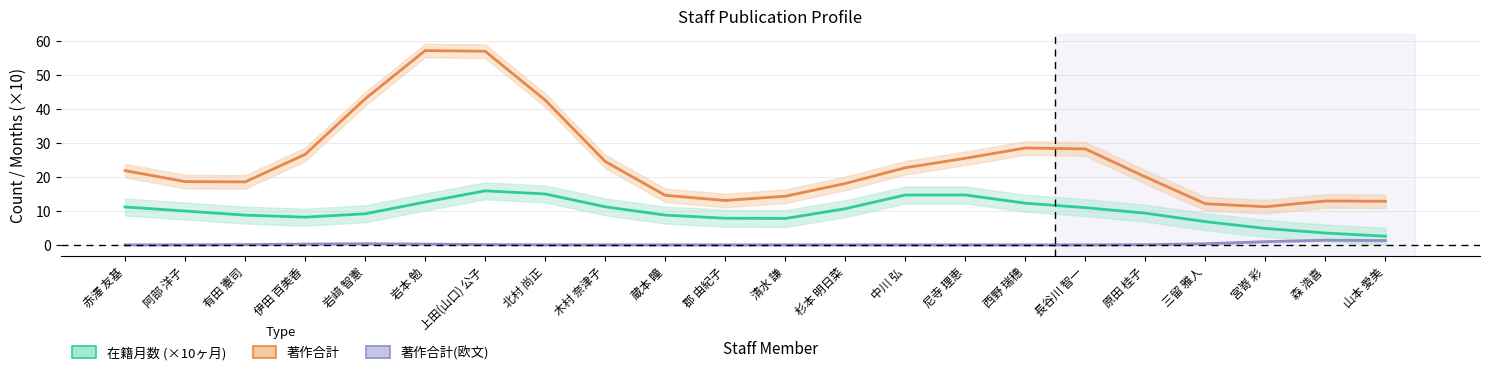

How many data points does each series have?

22